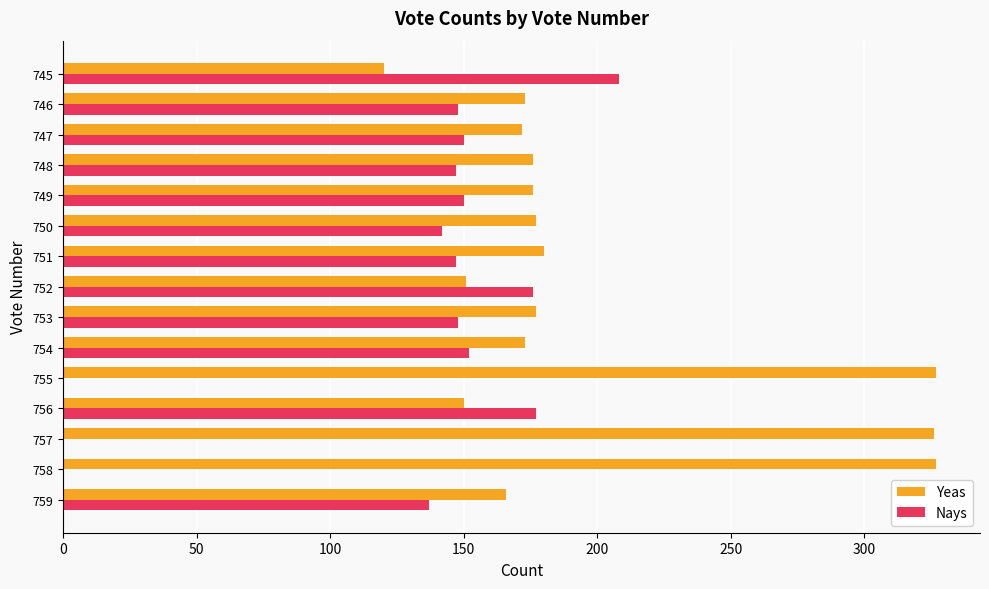

Is it true that Nays equals 55 at 748?

False